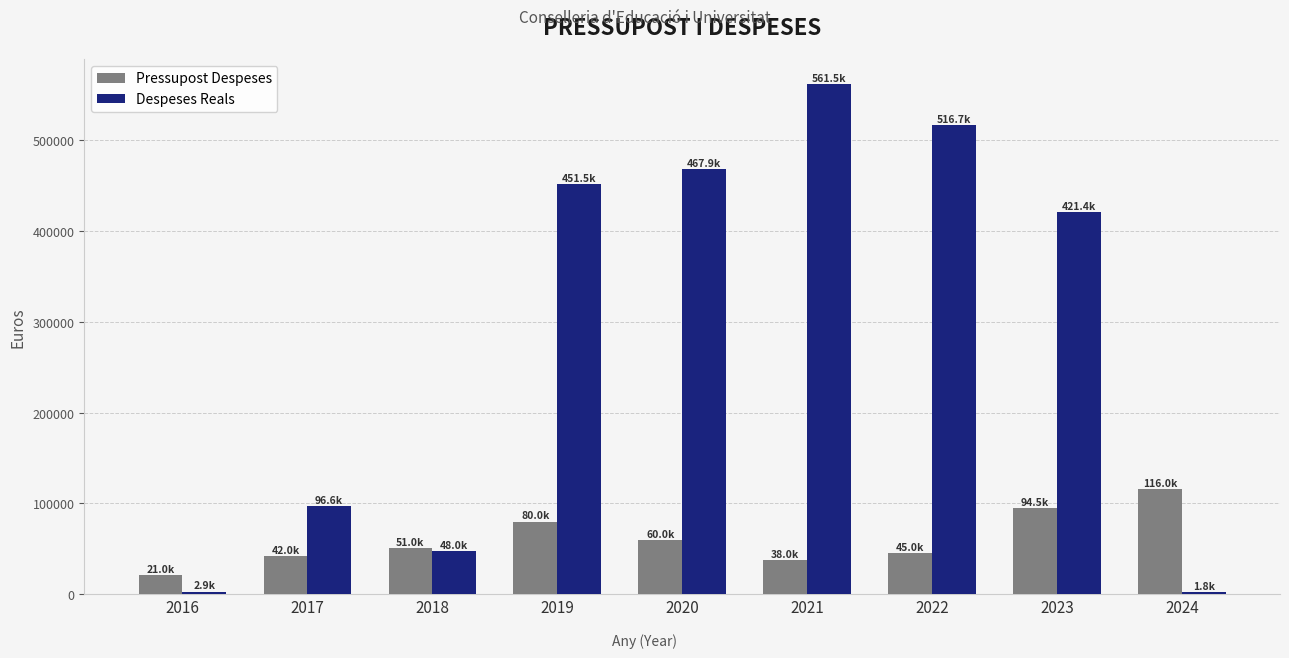

Is the value of Pressupost Despeses at 2019 greater than the value of Despeses Reals at 2021?

No